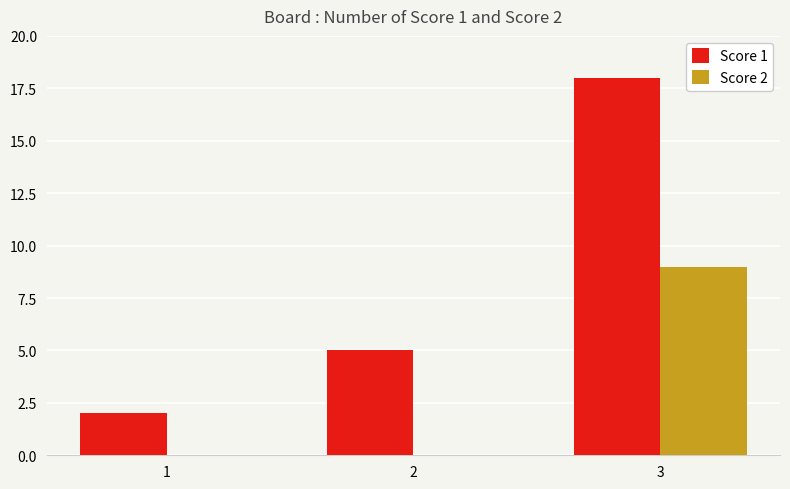

Reading left to right, list all the values displayed in this chart.

Score 1: 1=2	2=5	3=18
Score 2: 1=0	2=0	3=9